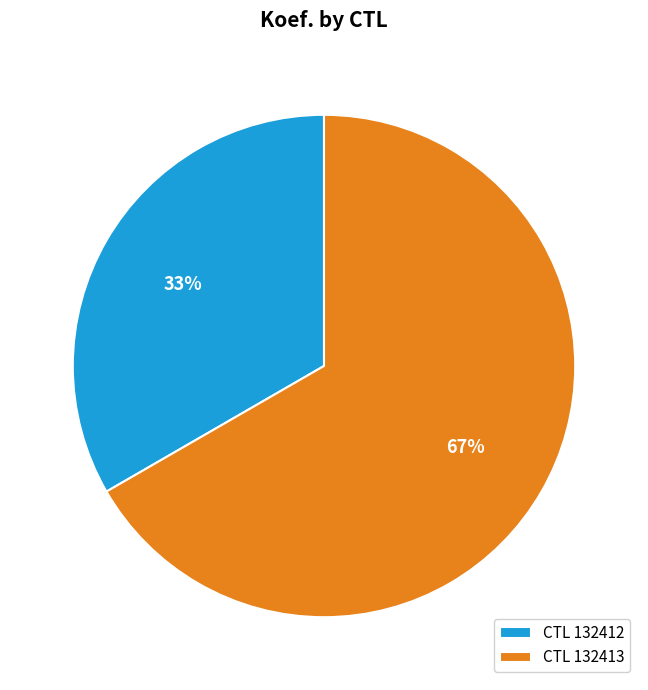

Rank the categories by value from lowest to highest.

CTL 132412, CTL 132413